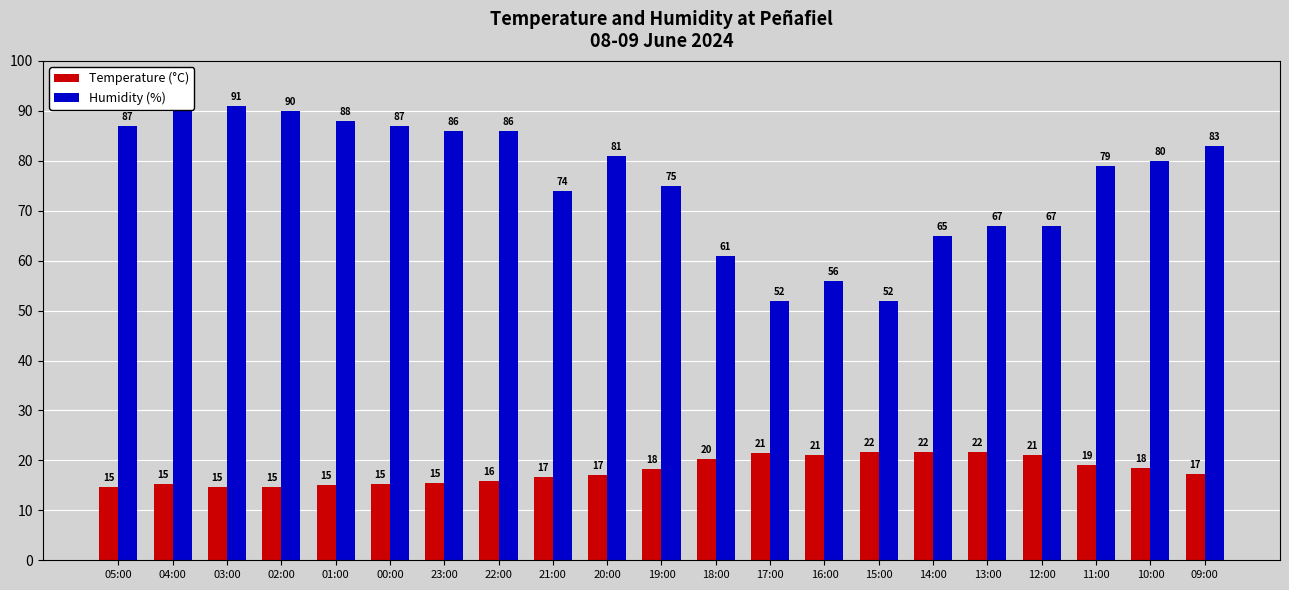

Where does the Humidity (%) series first go above 80?

05:00